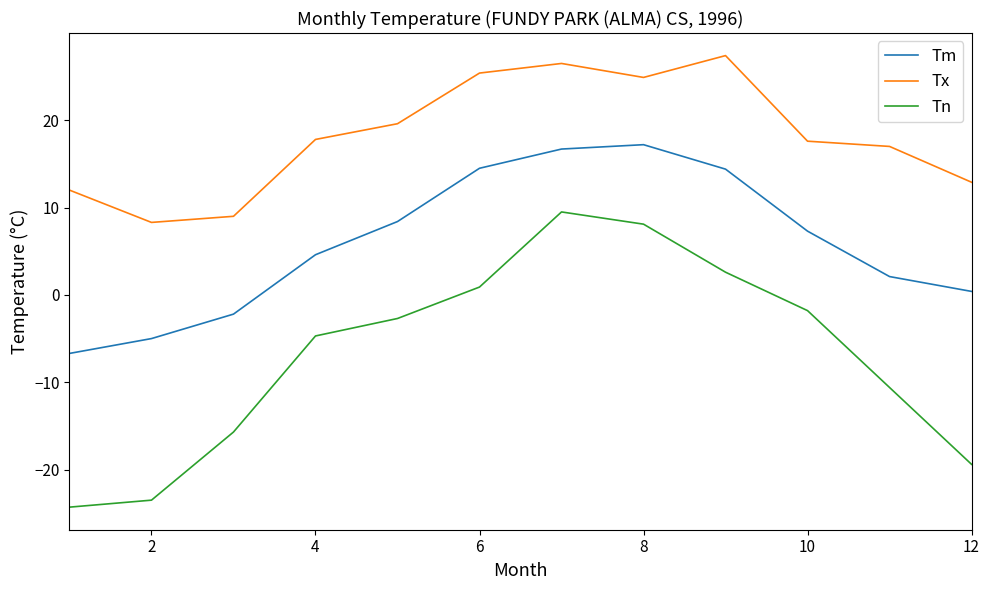

What is the smallest value displayed?

-24.3